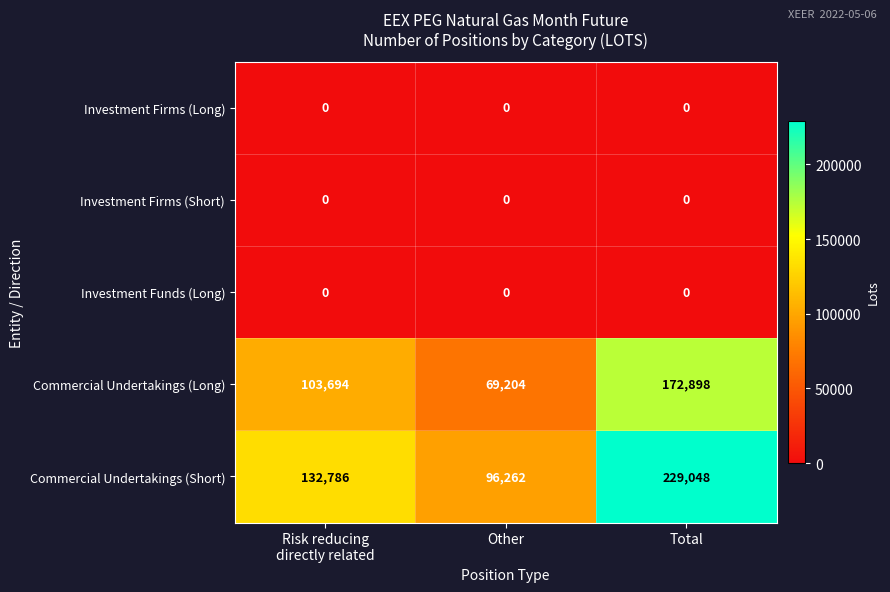

The Commercial Undertakings (Short) series shows 358984 at Total. True or false?

False